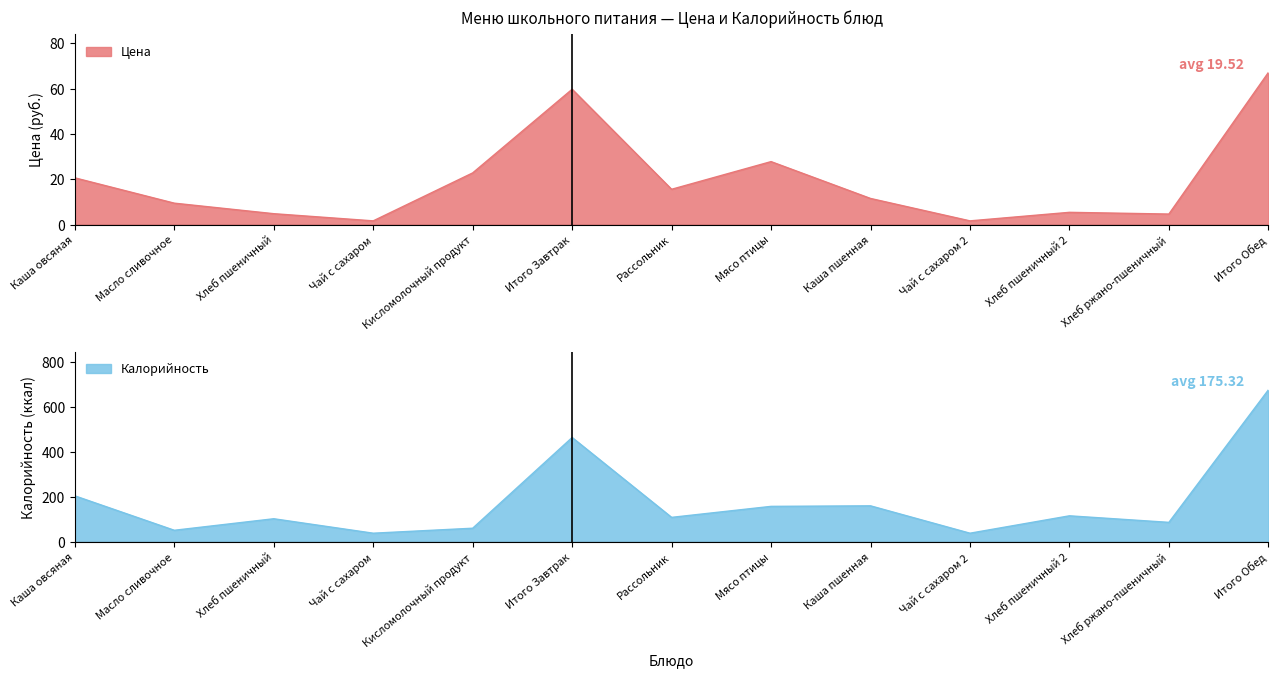

Which series has the largest total across all categories?

Калорийность